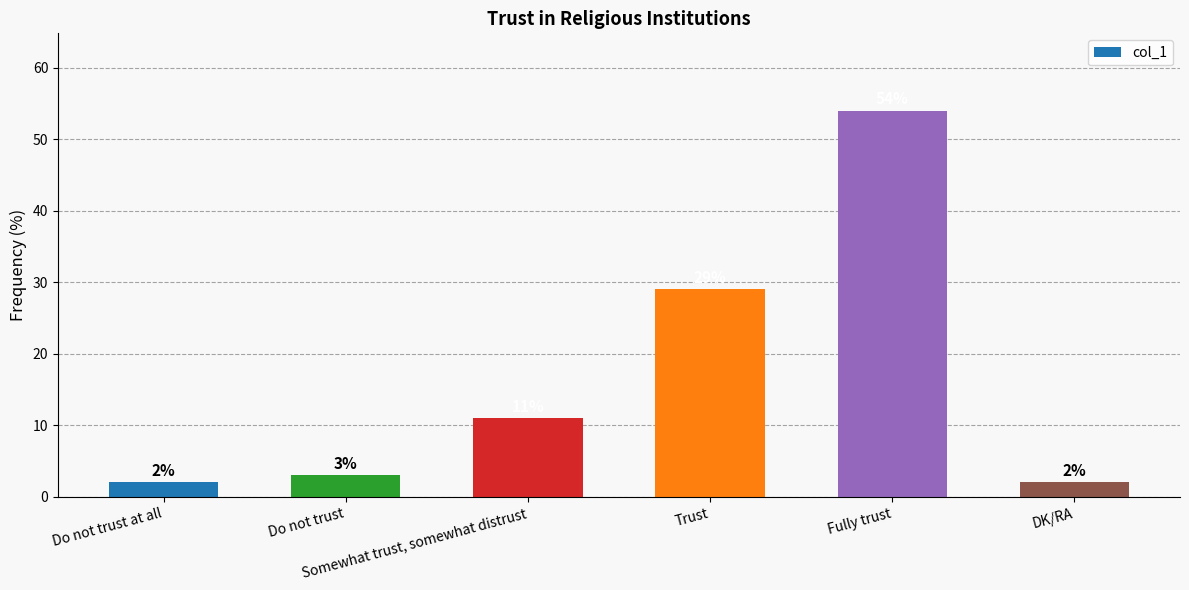

What is the greatest value displayed?

54